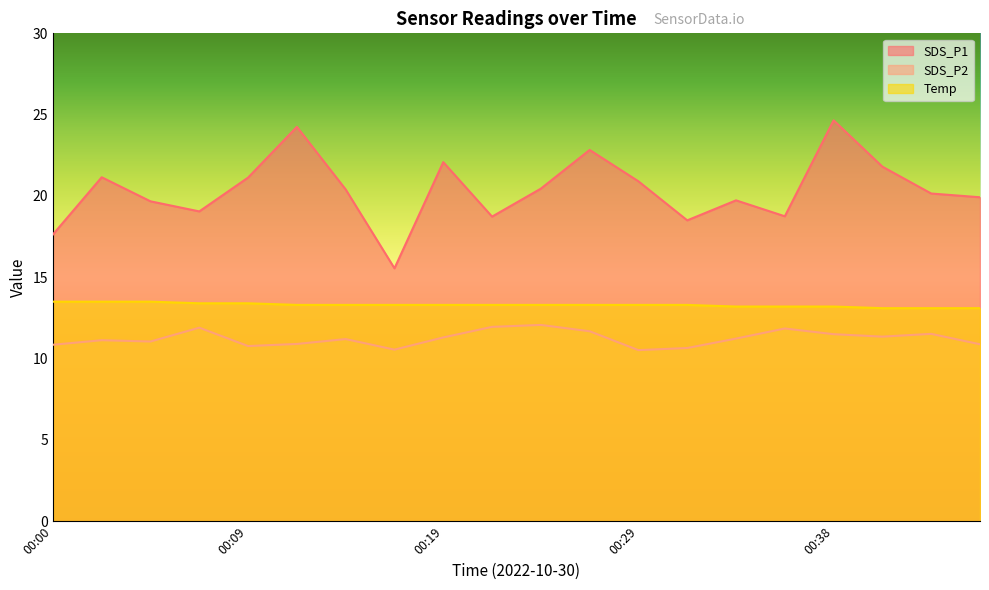

How many lines are shown in the chart?

3